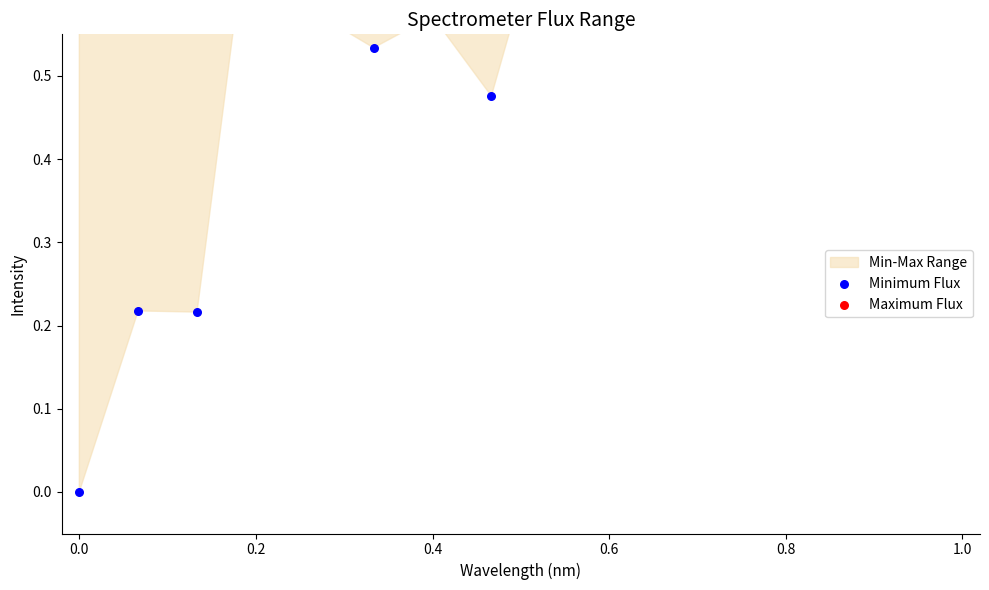

Which series reaches the maximum Y coordinate?

Maximum Flux